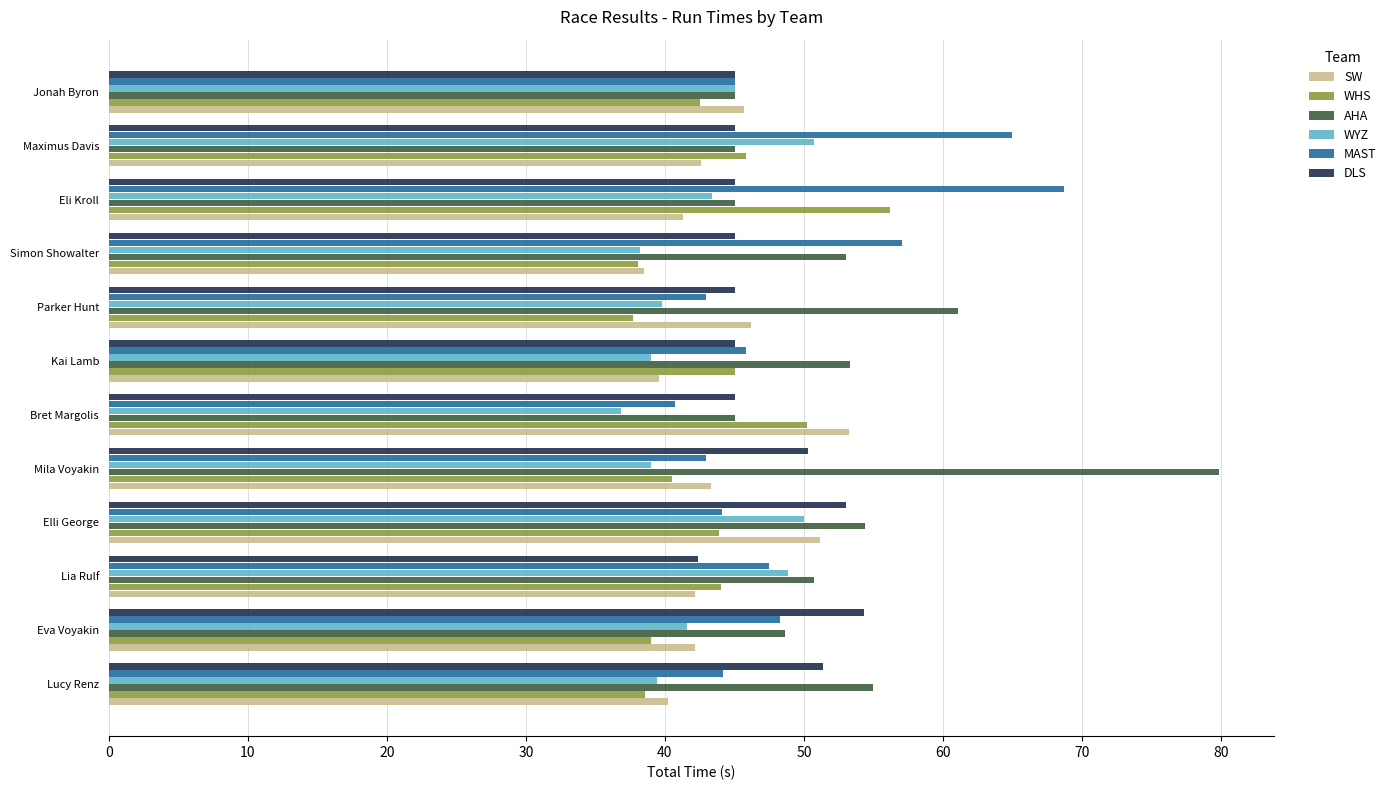

Rank the series by their maximum value, from lowest to highest.

WYZ, SW, DLS, WHS, MAST, AHA